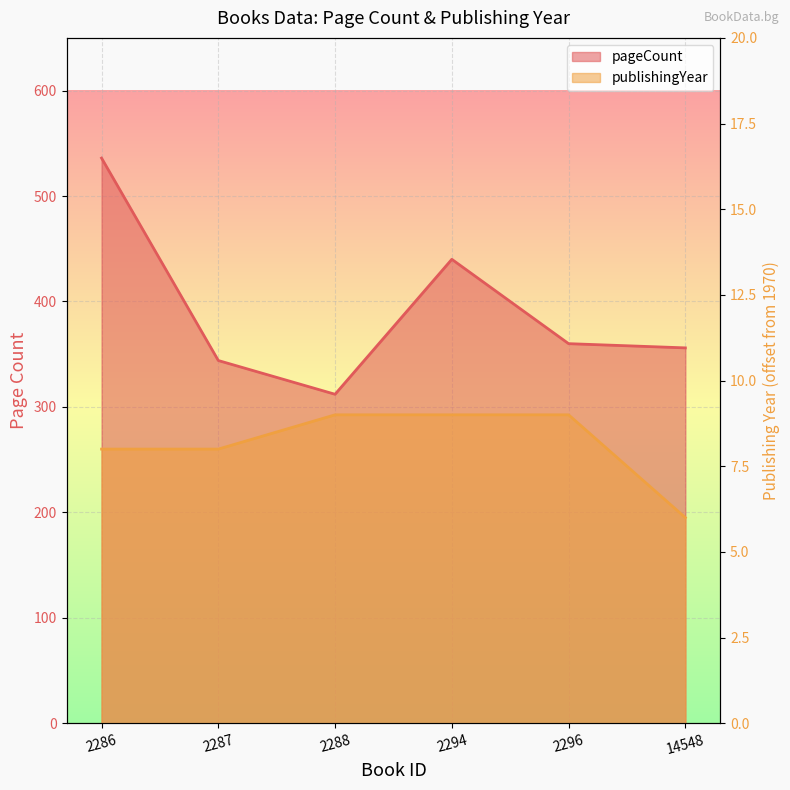

What is the maximum value for pageCount?

536